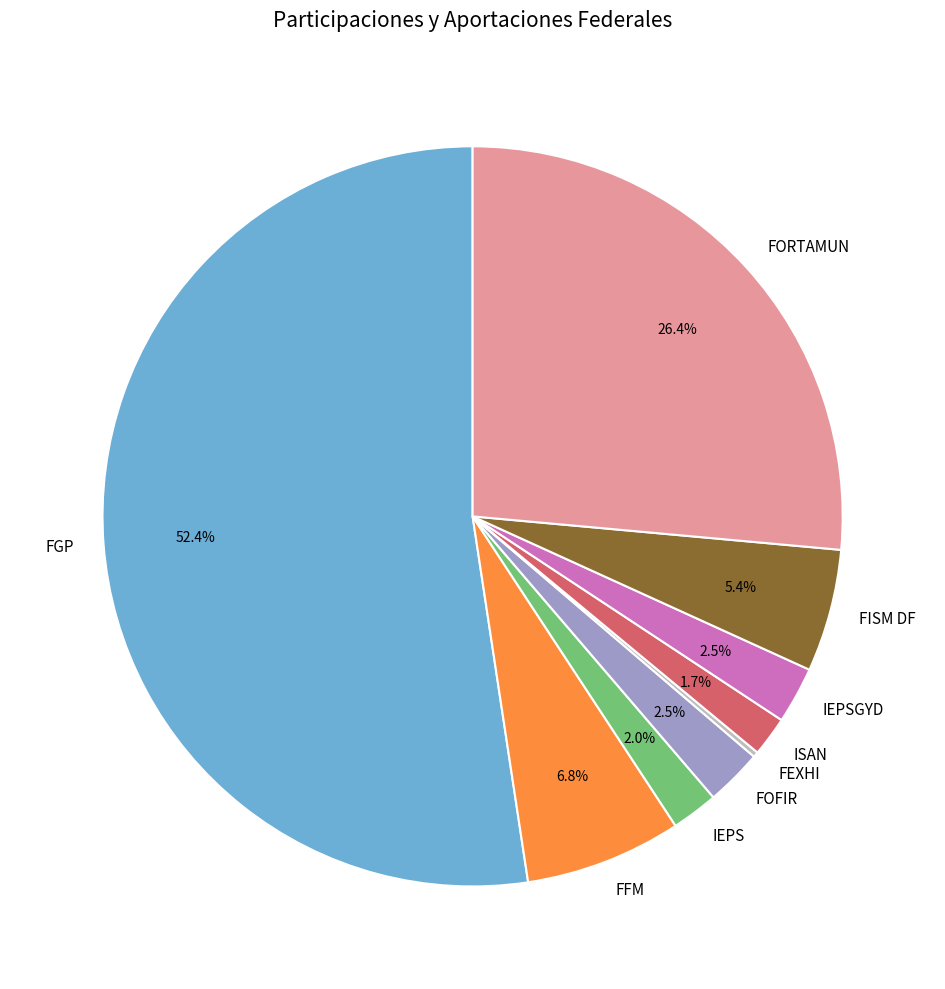

The FFM slice represents 1% of the pie. True or false?

False